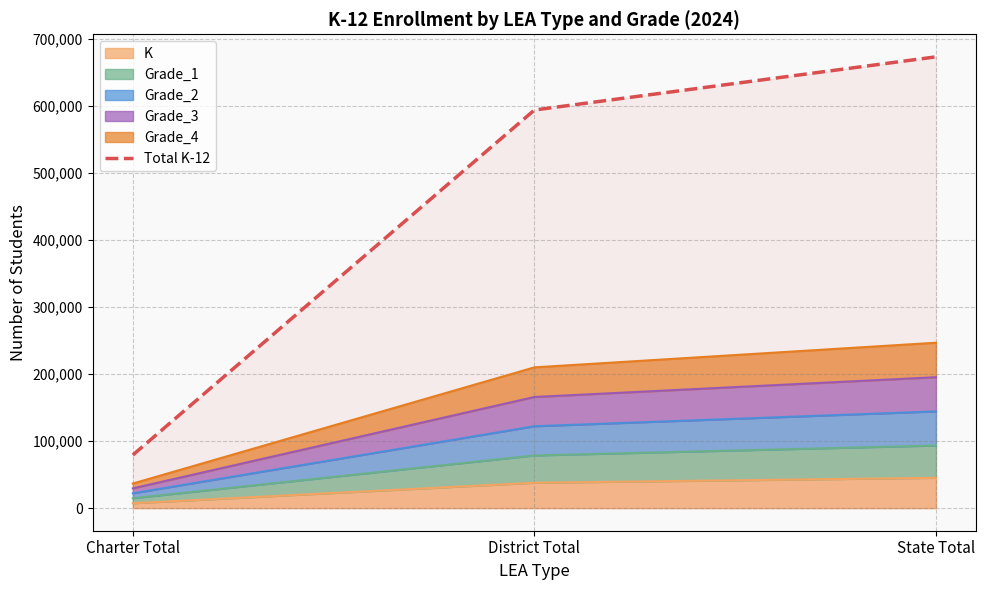

Is it true that the value at Charter Total is 34900?

False